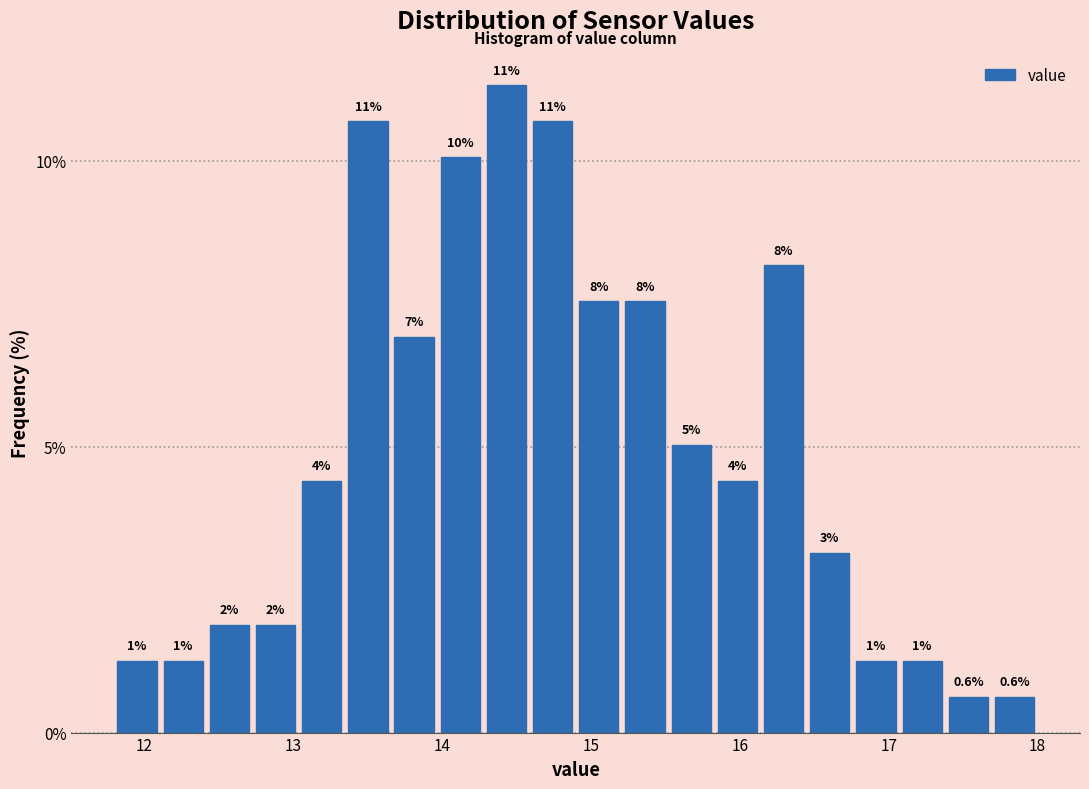

Around what value on the x-axis is the tallest bar? Give the approximate position of its centre, as read against the axis.

14.4